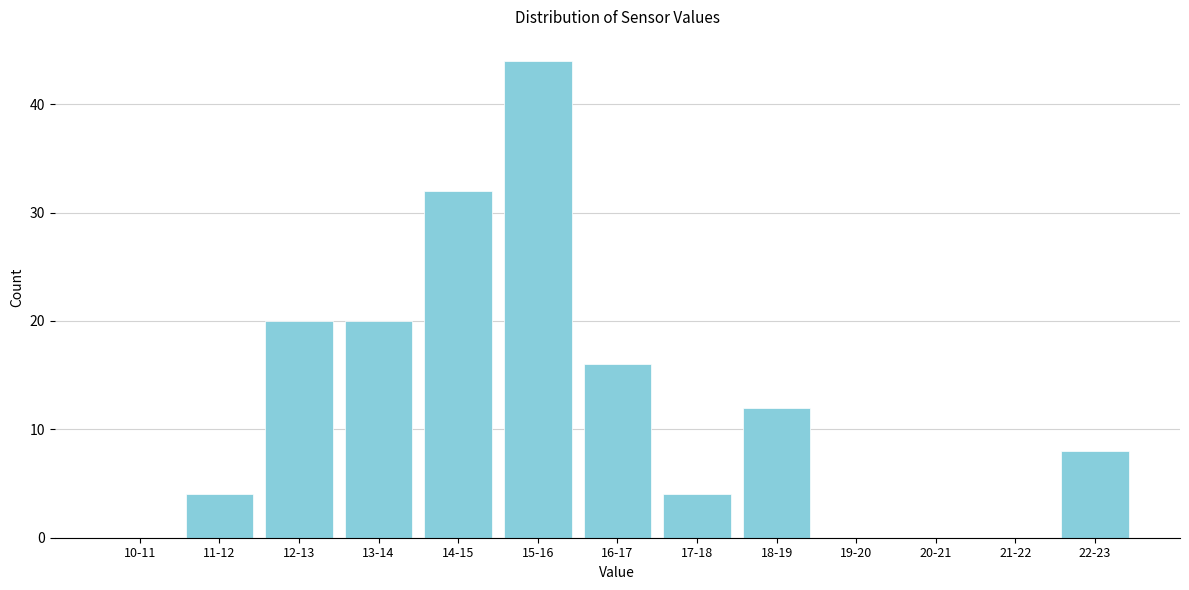

Reading left to right, list all the values displayed in this chart.

10-11=0	11-12=4	12-13=20	13-14=20	14-15=32	15-16=44	16-17=16	17-18=4	18-19=12	19-20=0	20-21=0	21-22=0	22-23=8